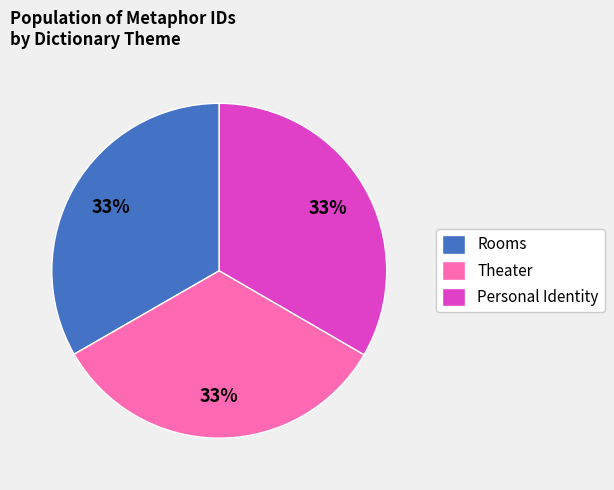

To the nearest percent, what is the combined percentage of Rooms and Theater?

67%